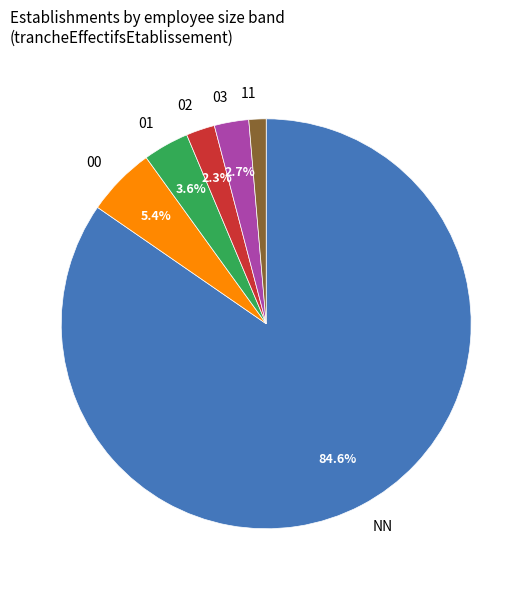

What portion of the pie excludes 01?

96.4%